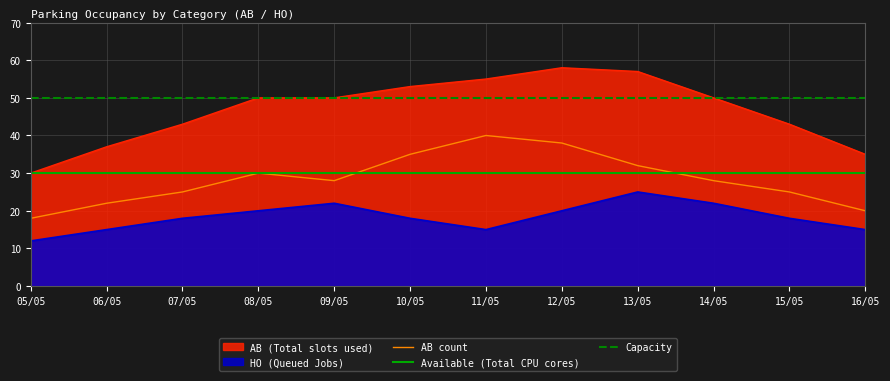

What is the sum of all Available (Total CPU cores) values?

360